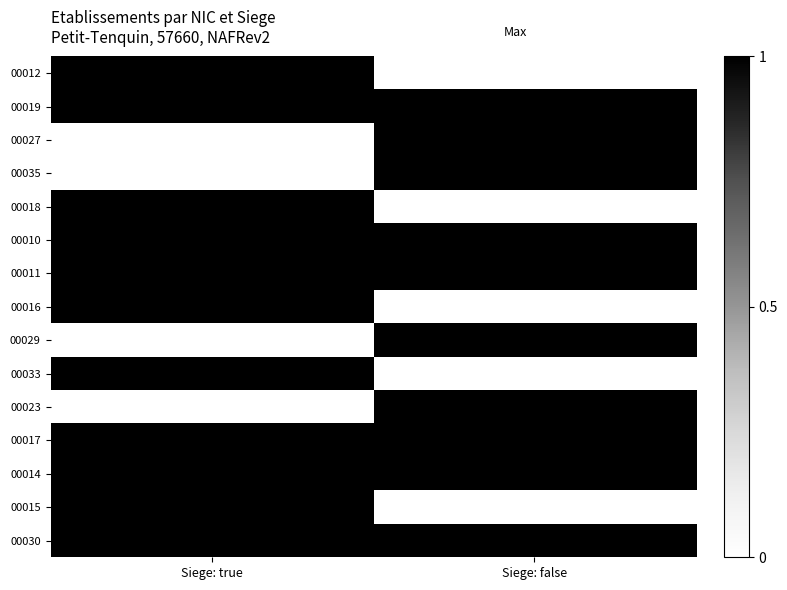

Reading right to left, extract all data points from this chart.

00012: Siege: false=0	Siege: true=1
00019: Siege: false=1	Siege: true=1
00027: Siege: false=1	Siege: true=0
00035: Siege: false=1	Siege: true=0
00018: Siege: false=0	Siege: true=1
00010: Siege: false=1	Siege: true=1
00011: Siege: false=1	Siege: true=1
00016: Siege: false=0	Siege: true=1
00029: Siege: false=1	Siege: true=0
00033: Siege: false=0	Siege: true=1
00023: Siege: false=1	Siege: true=0
00017: Siege: false=1	Siege: true=1
00014: Siege: false=1	Siege: true=1
00015: Siege: false=0	Siege: true=1
00030: Siege: false=1	Siege: true=1